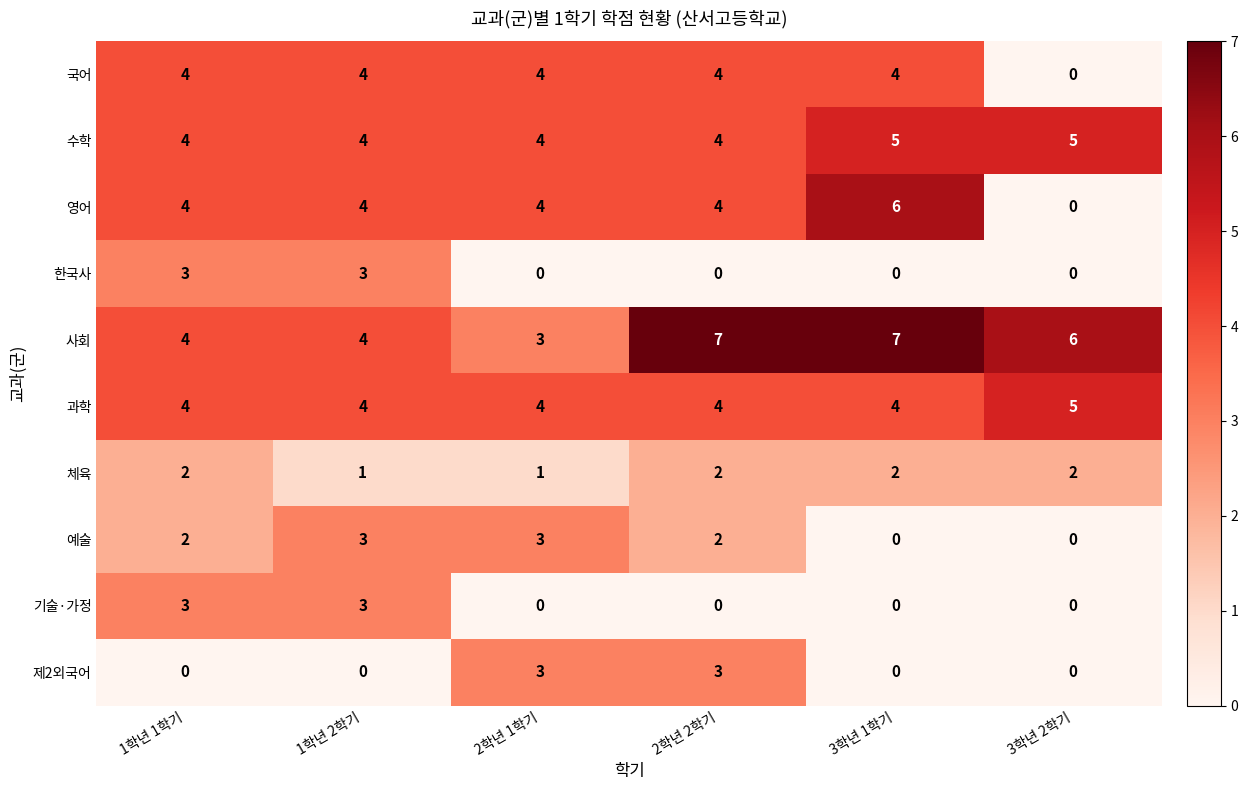

The 기술·가정 series shows 3 at 1학년 1학기. True or false?

True